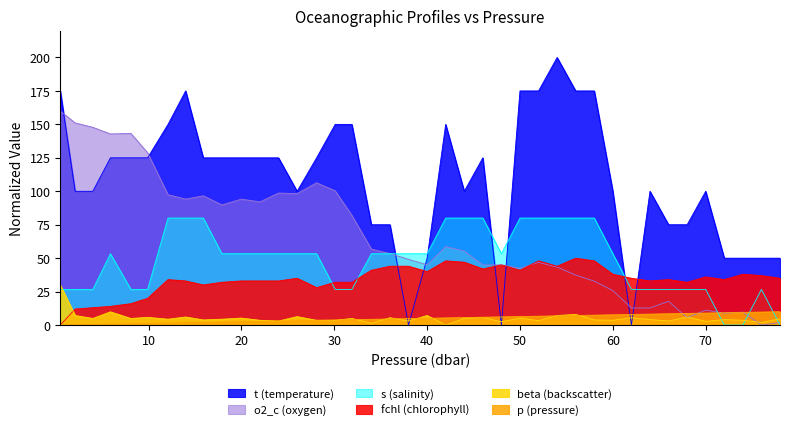

Rank the series by their maximum value, from highest to lowest.

t (temperature), o2_c (oxygen), s (salinity), fchl (chlorophyll), beta (backscatter), p (pressure)